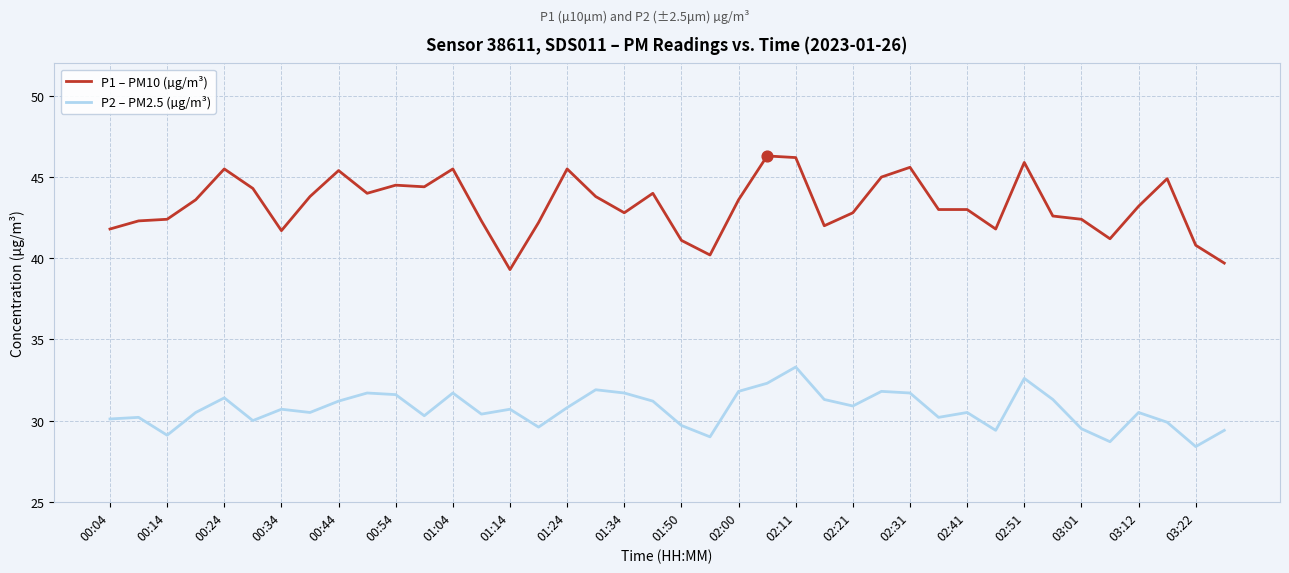

Which series has the largest total across all categories?

P1 – PM10 (µg/m³)